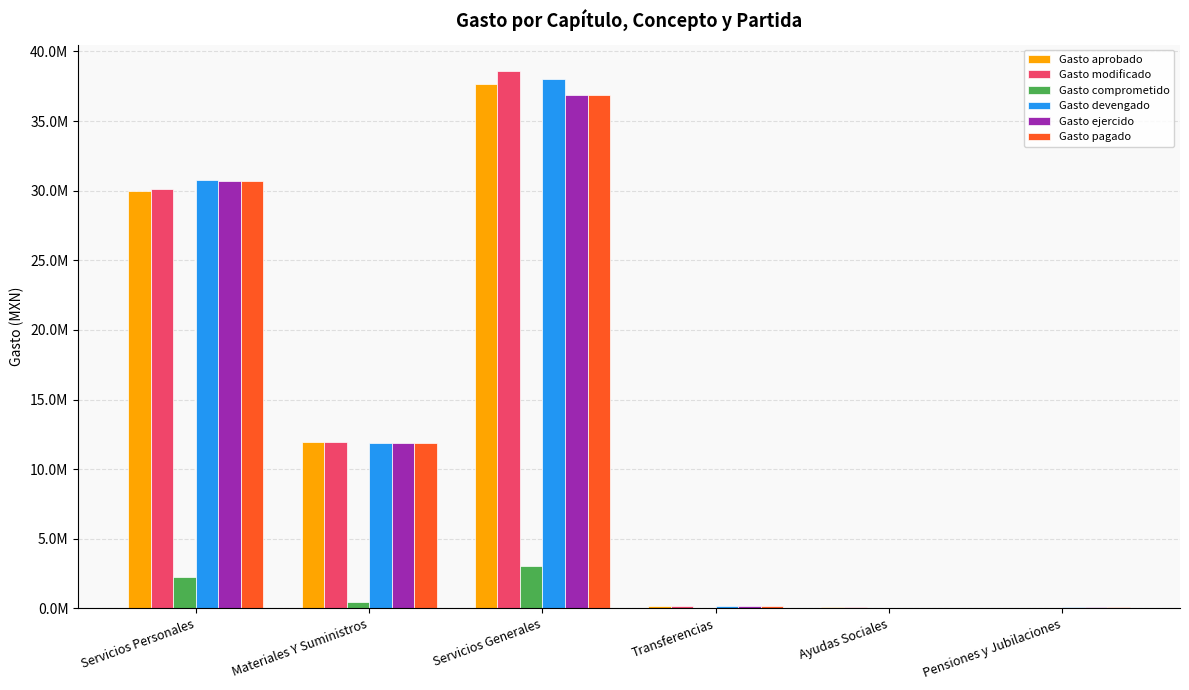

At which category is the sum across all series the highest?

Servicios Generales